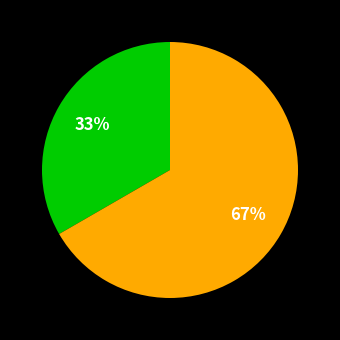

To the nearest percent, what is the average slice percentage?

50%